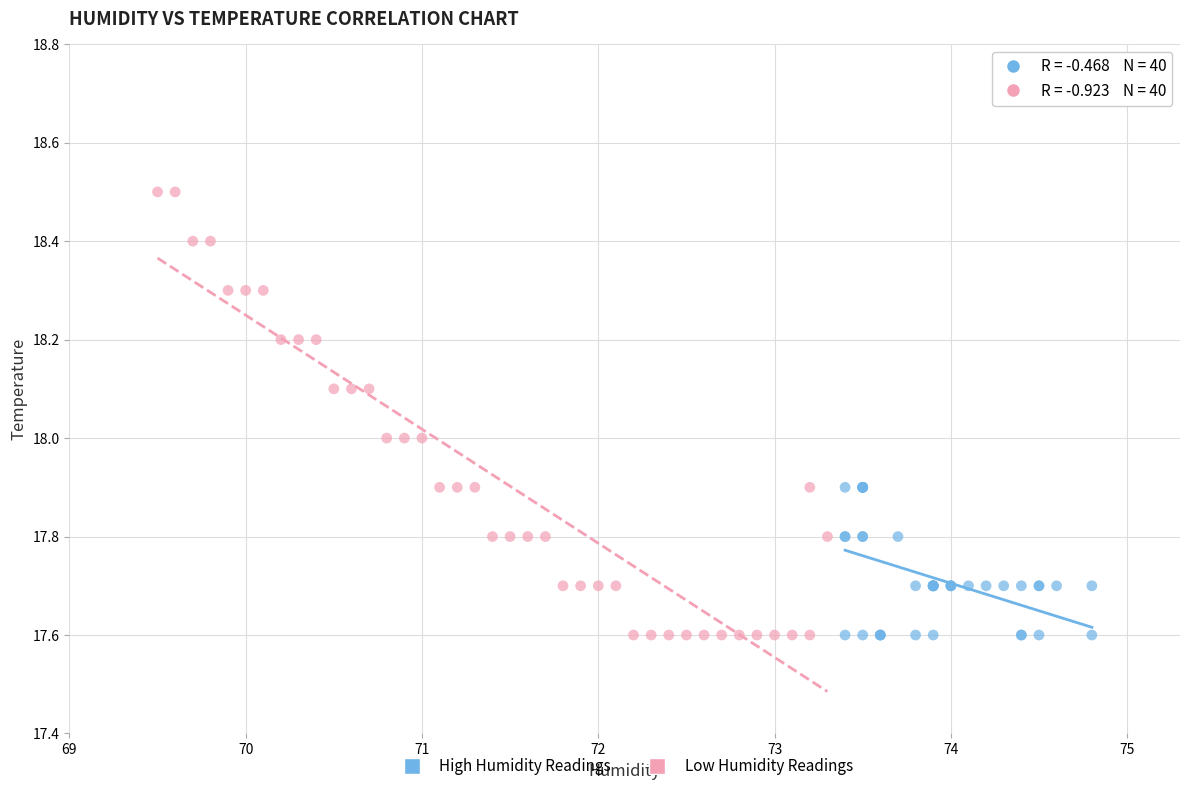

Which series has the widest spread of Y values?

Low Humidity Readings